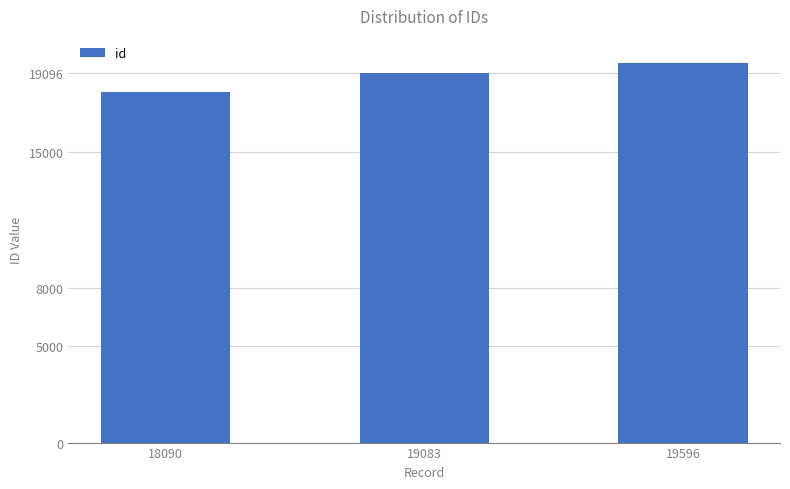

Rank the categories by value from highest to lowest.

19596, 19083, 18090